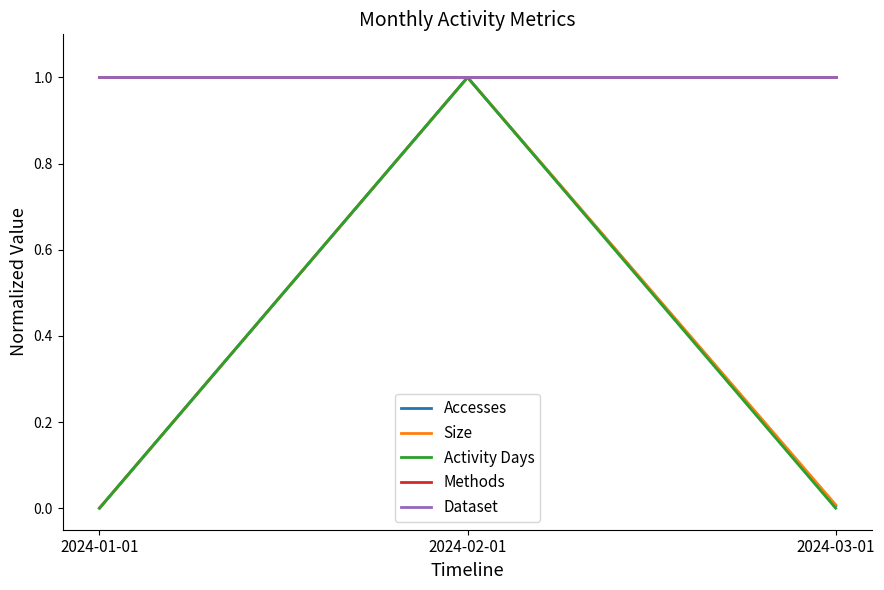

How many lines are shown in the chart?

5